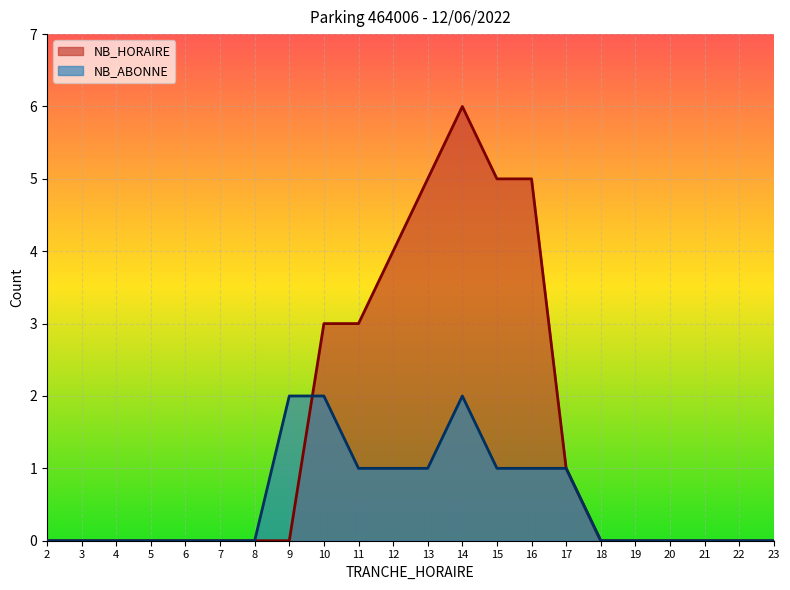

How many lines are shown in the chart?

2